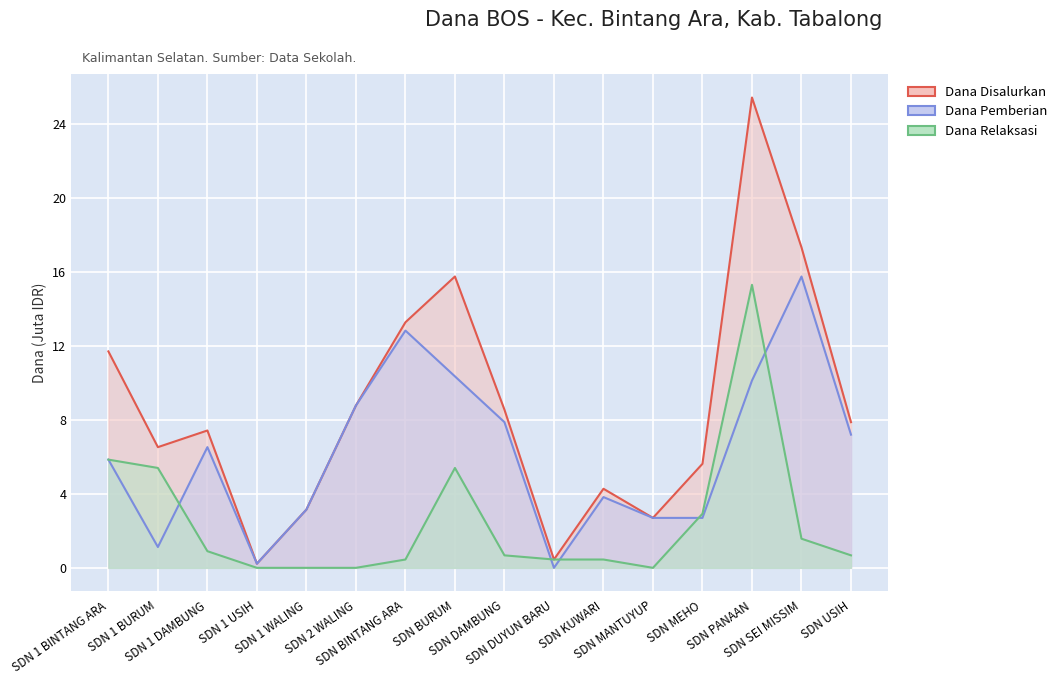

The Dana Relaksasi series shows 5.3 at SDN MEHO. True or false?

False